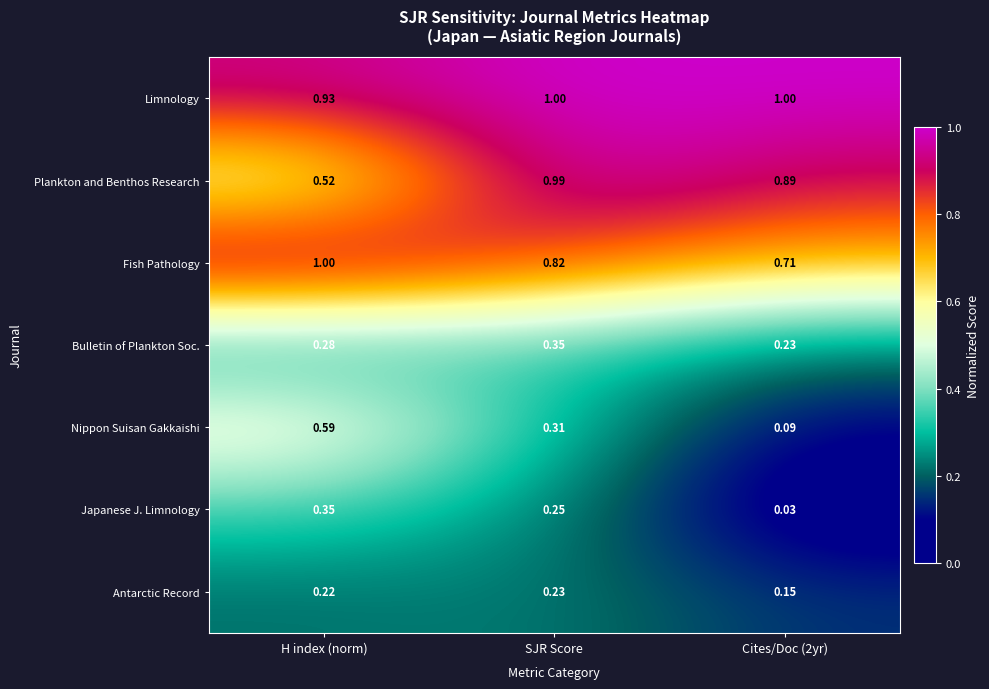

Which series has the widest spread of values?

Nippon Suisan Gakkaishi